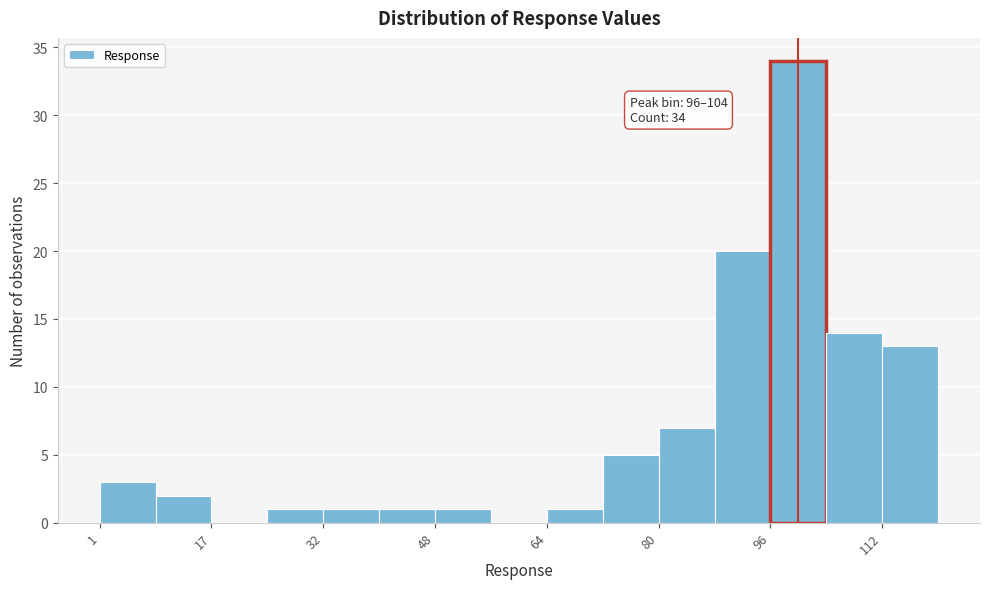

Around what value on the x-axis is the tallest bar? Give the approximate position of its centre, as read against the axis.

100